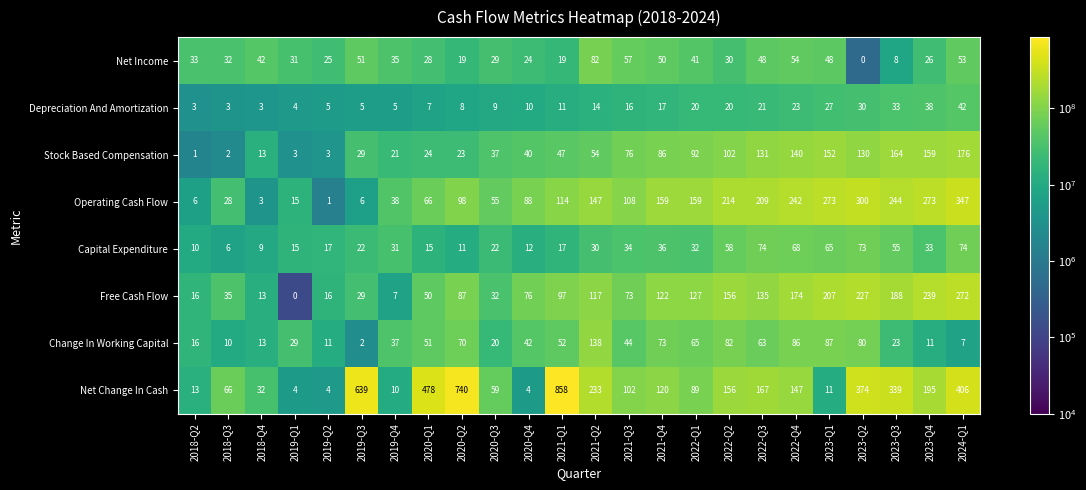

At which label does Net Change In Cash first exceed 147?

2019-Q3